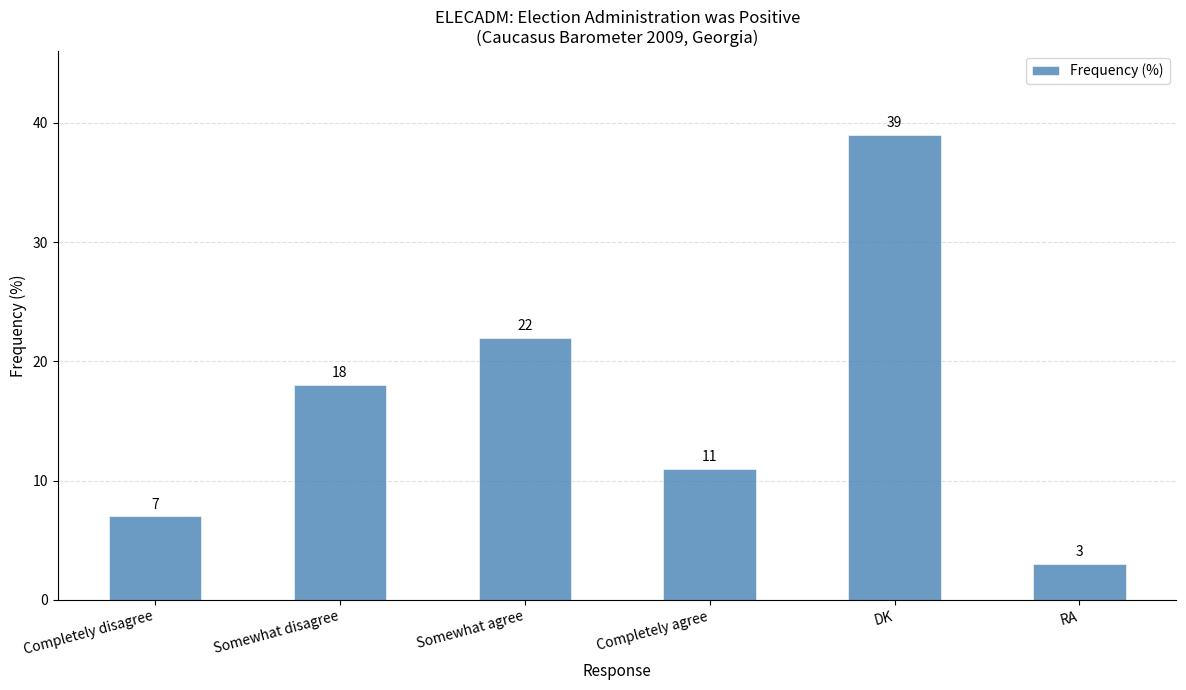

What is the average value?

17